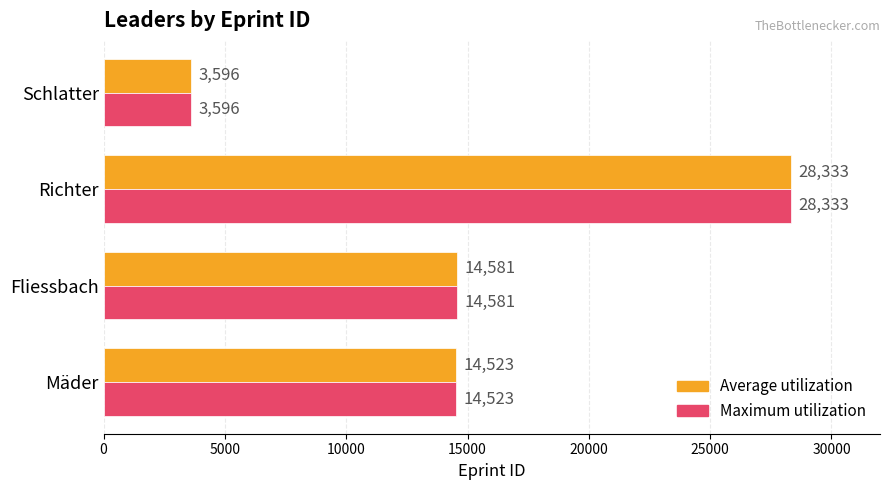

The Maximum utilization series shows 14523 at Mäder. True or false?

True